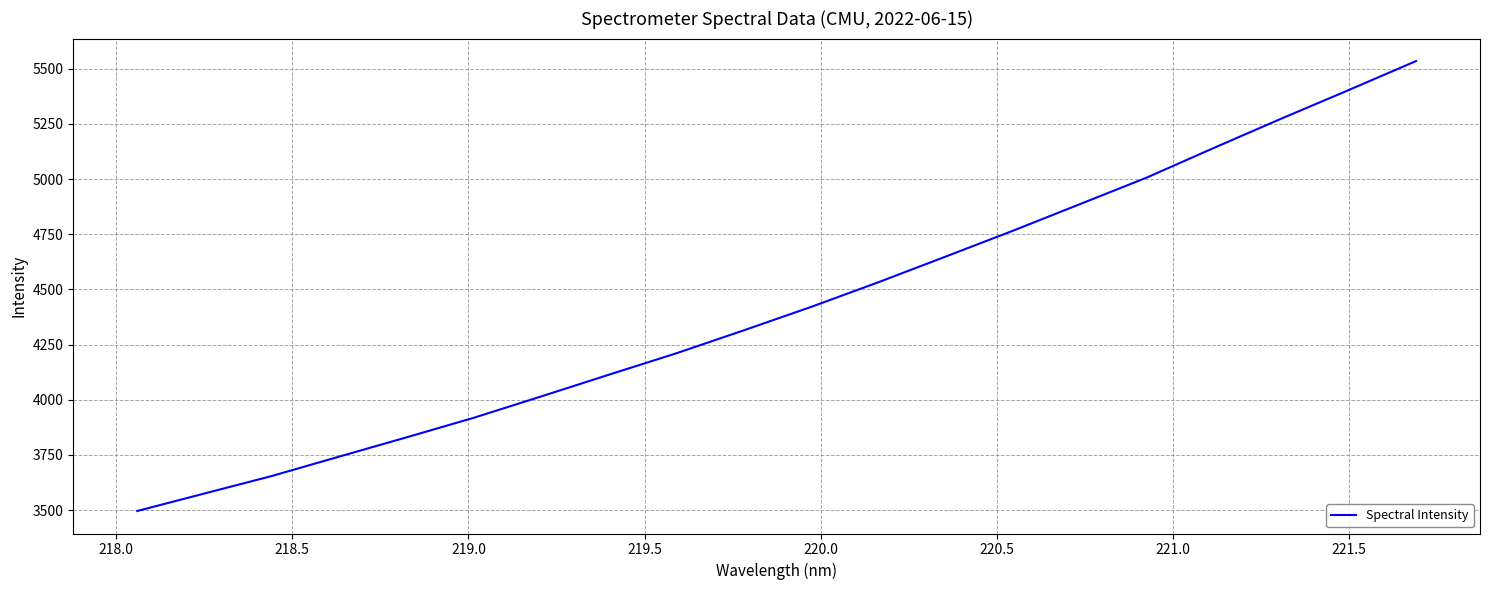

How many series are shown in this chart?

1